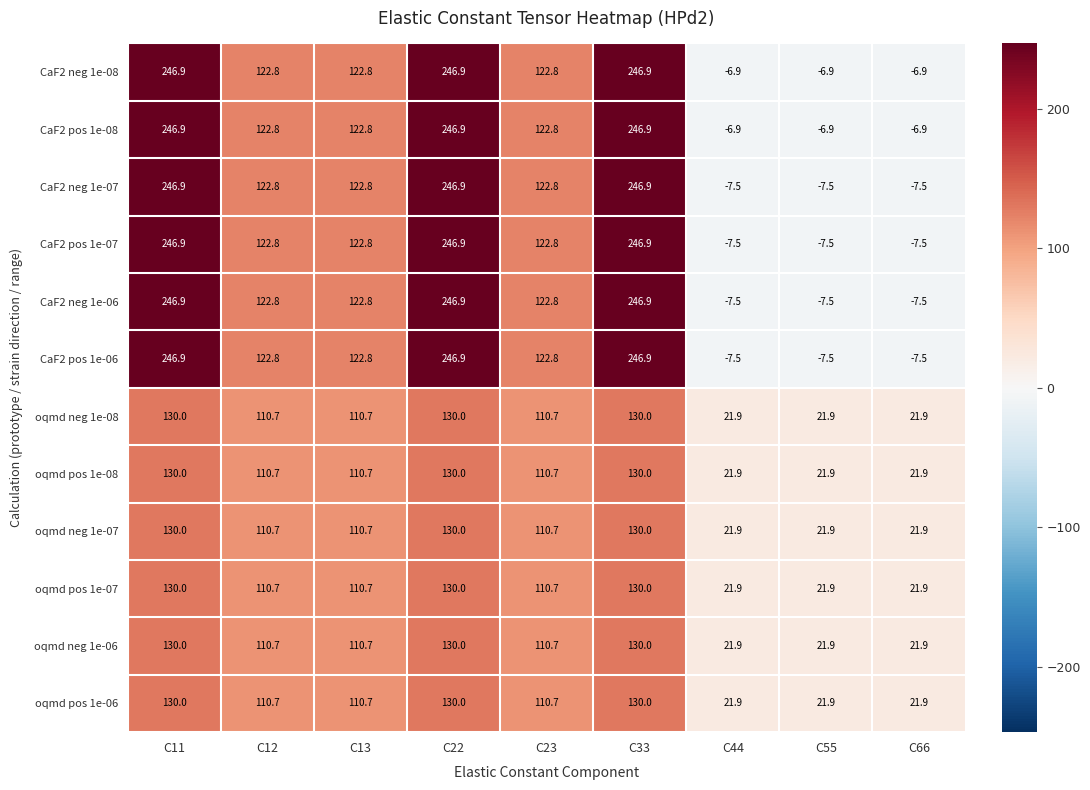

How many data points in oqmd pos 1e-07 are less than 110?

3